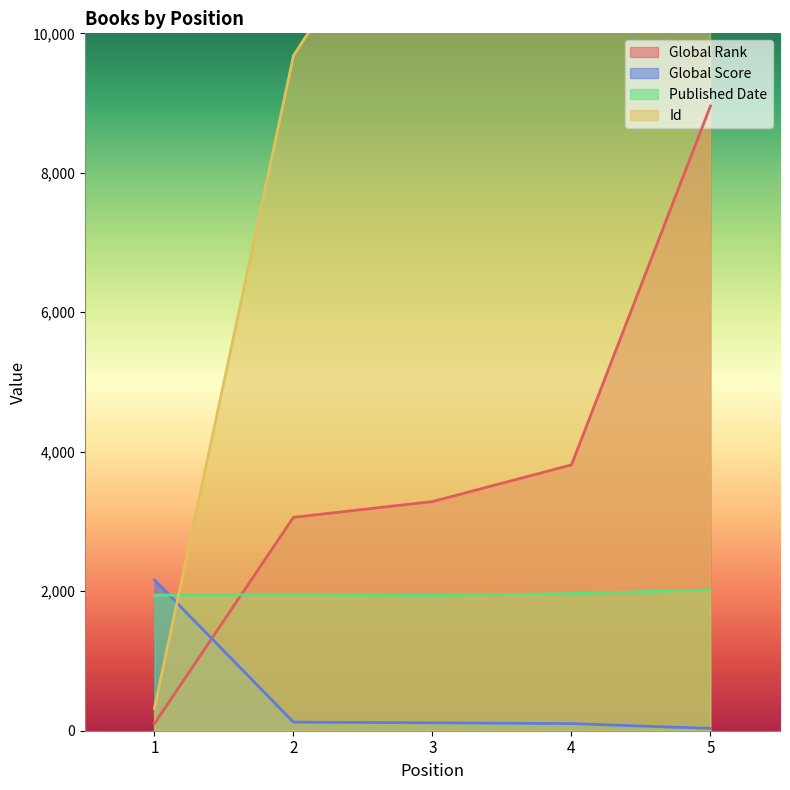

After their last crossing, which series has the higher values: Published Date or Id?

Id